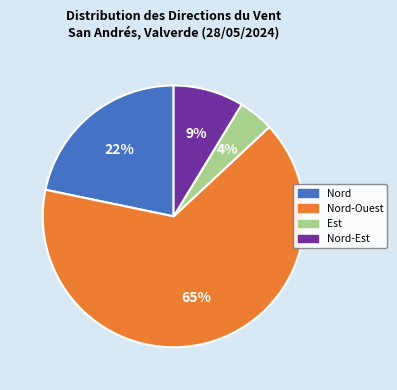

To the nearest percent, what is the average slice percentage?

25%